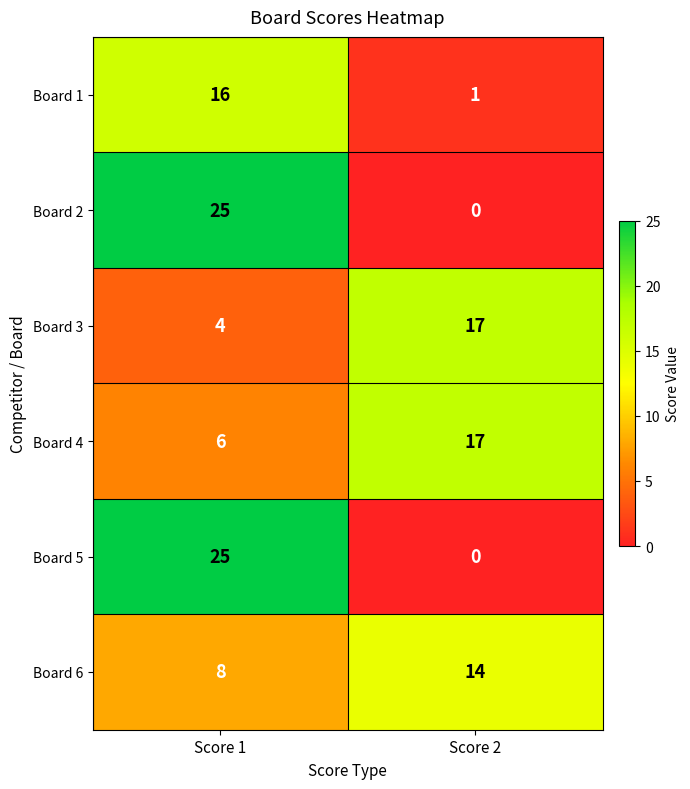

Rank the categories by Board 4 value from lowest to highest.

Score 1, Score 2